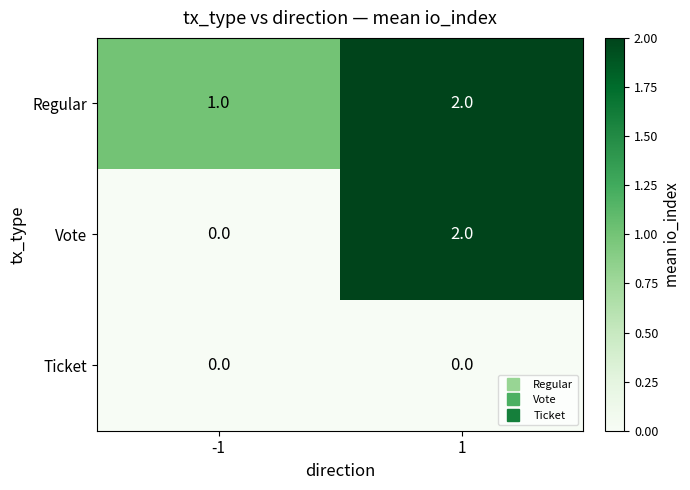

What is the total value across all series at 1?

4